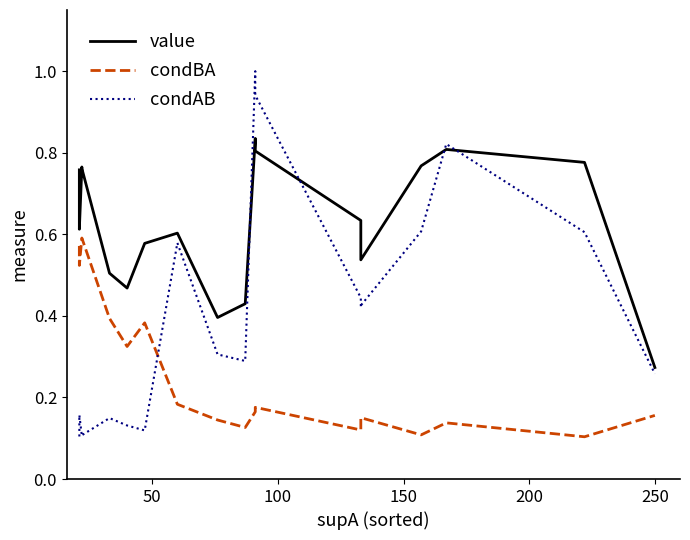

Does the chart display data point markers on the line(s)?

No